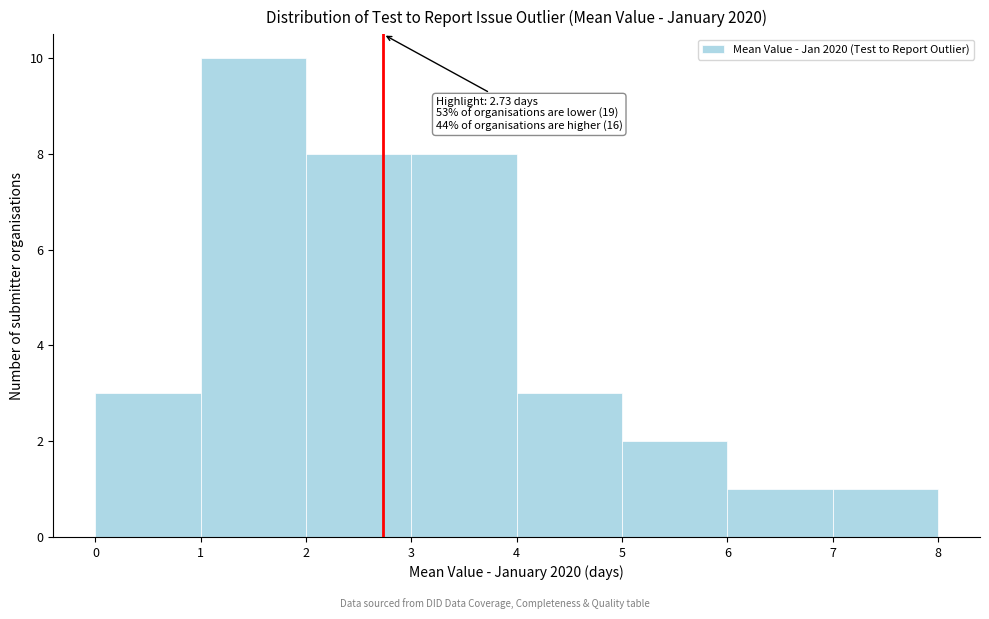

Which range on the x-axis has the tallest bar?

1 to 2